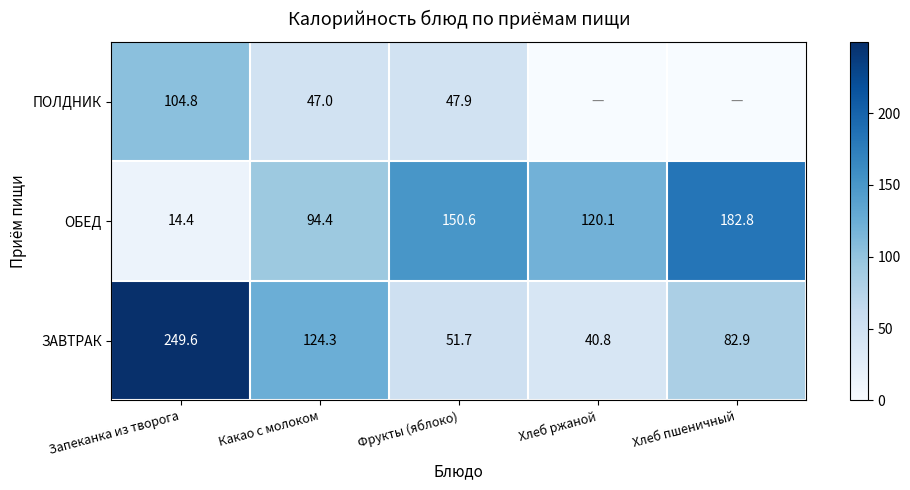

At which category does the chart reach its minimum across all series?

Хлеб ржаной